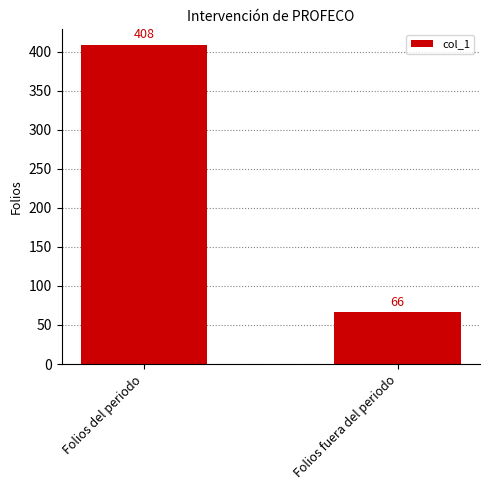

What is the value of the 2nd bar from the left?

66